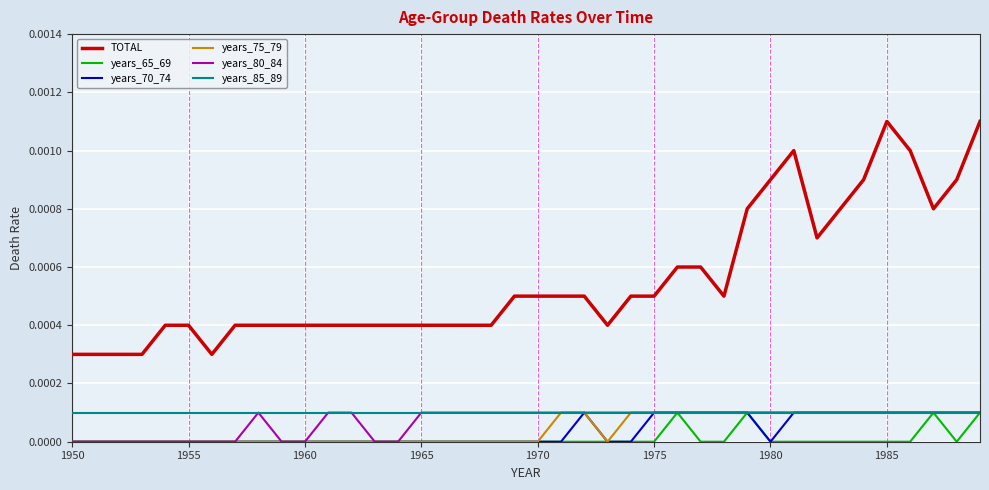

Which series has the largest total across all categories?

TOTAL